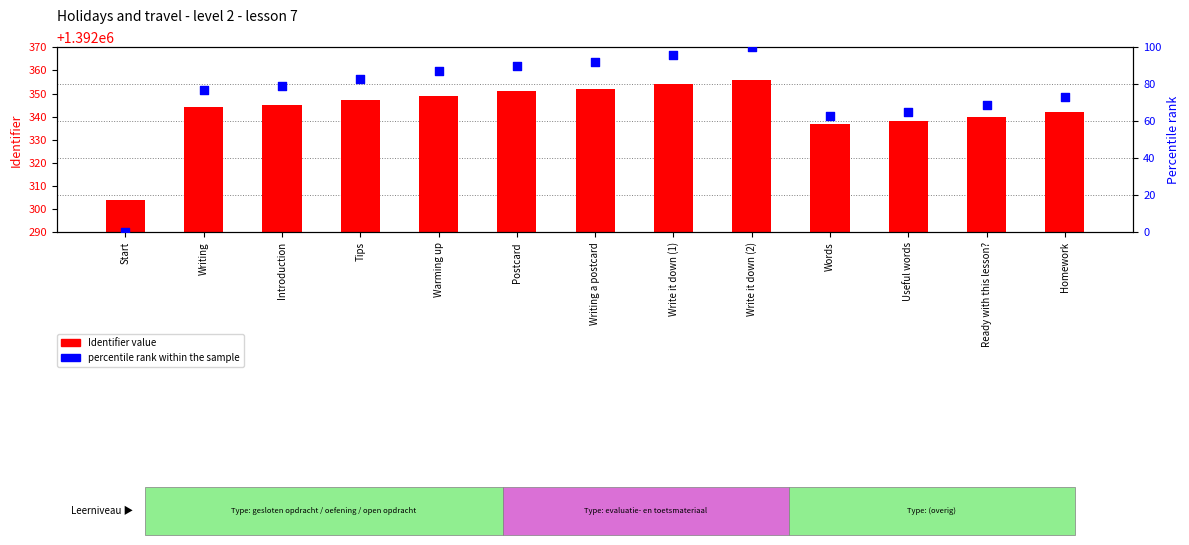

Which series reaches the minimum Y coordinate?

percentile rank within the sample